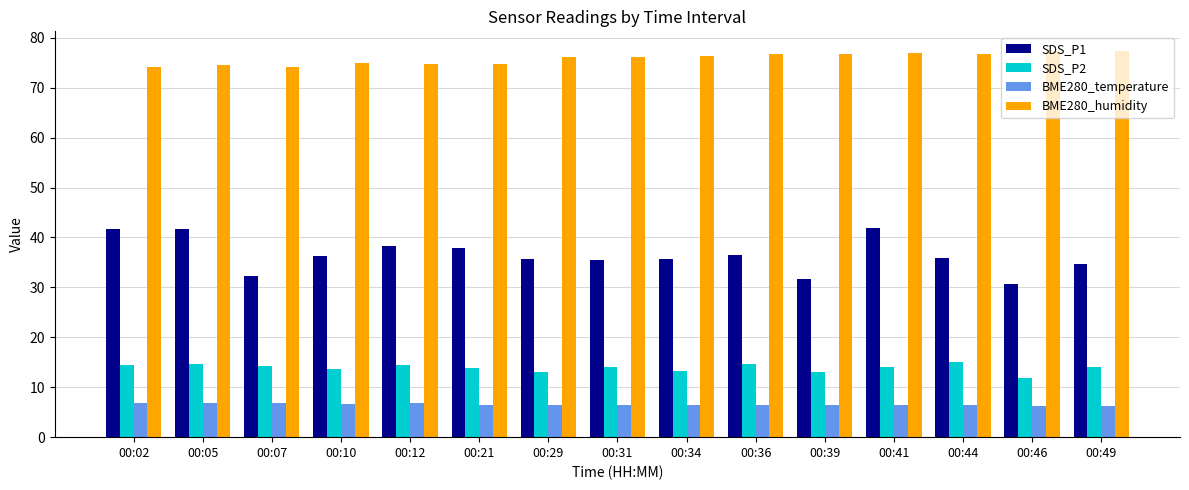

What is the difference between the highest and lowest values at 00:46?

71.1